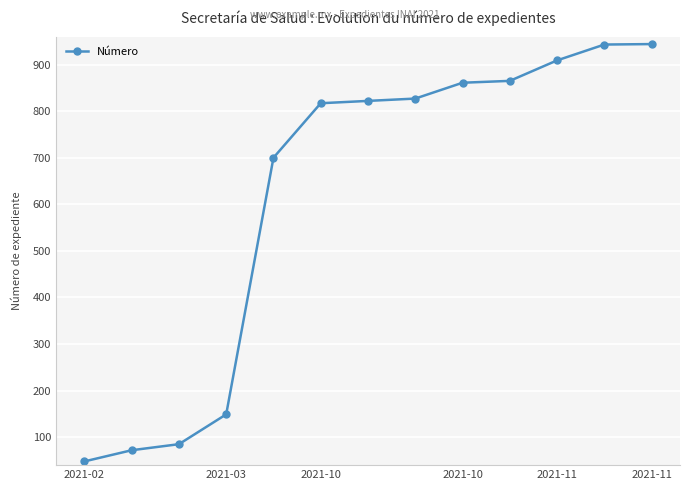

What is the value of the 1st point from the left?

48